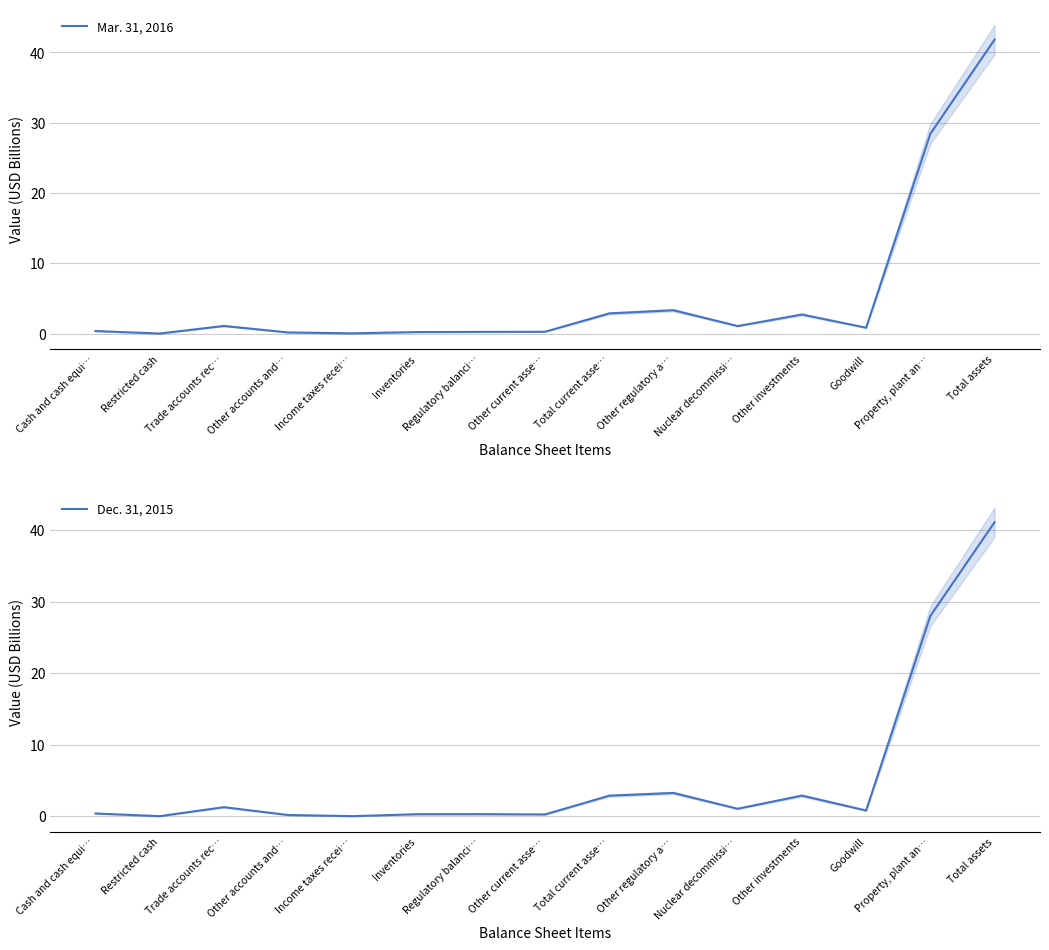

How many data points does each series have?

15